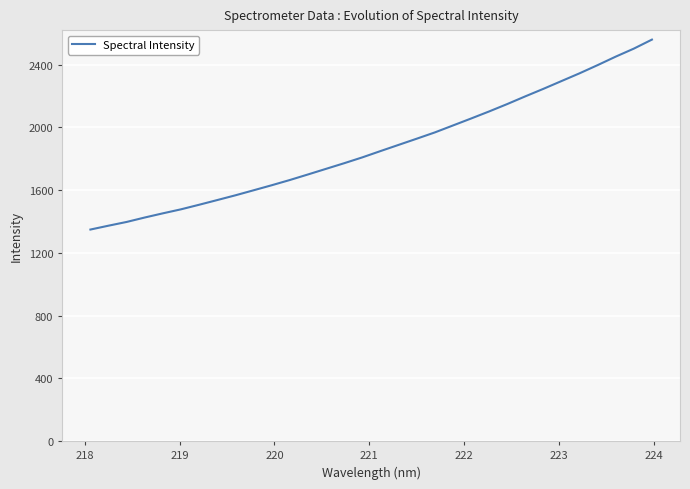

What is the greatest value displayed?

2560.3